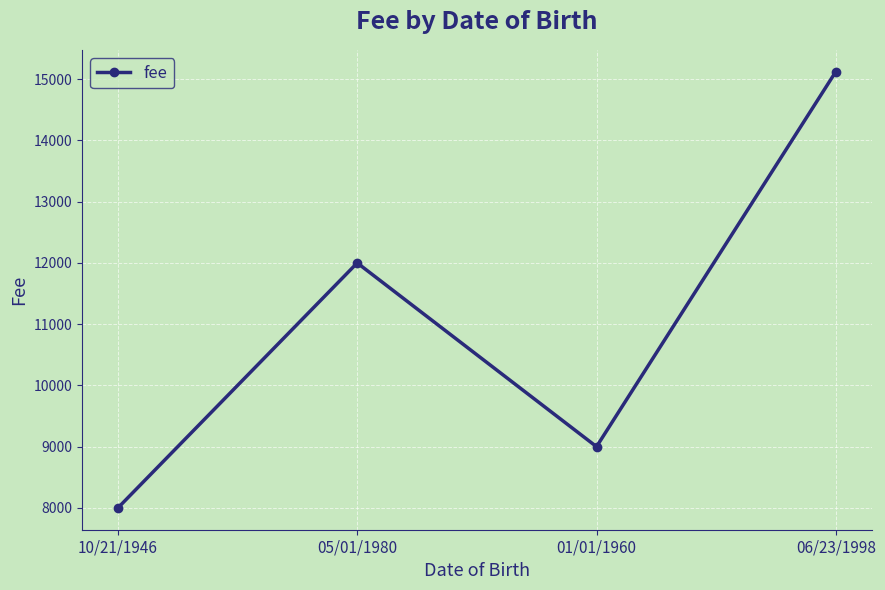

Reading left to right, transcribe all the data shown in this chart.

10/21/1946=8000	05/01/1980=12000	01/01/1960=9000	06/23/1998=15123